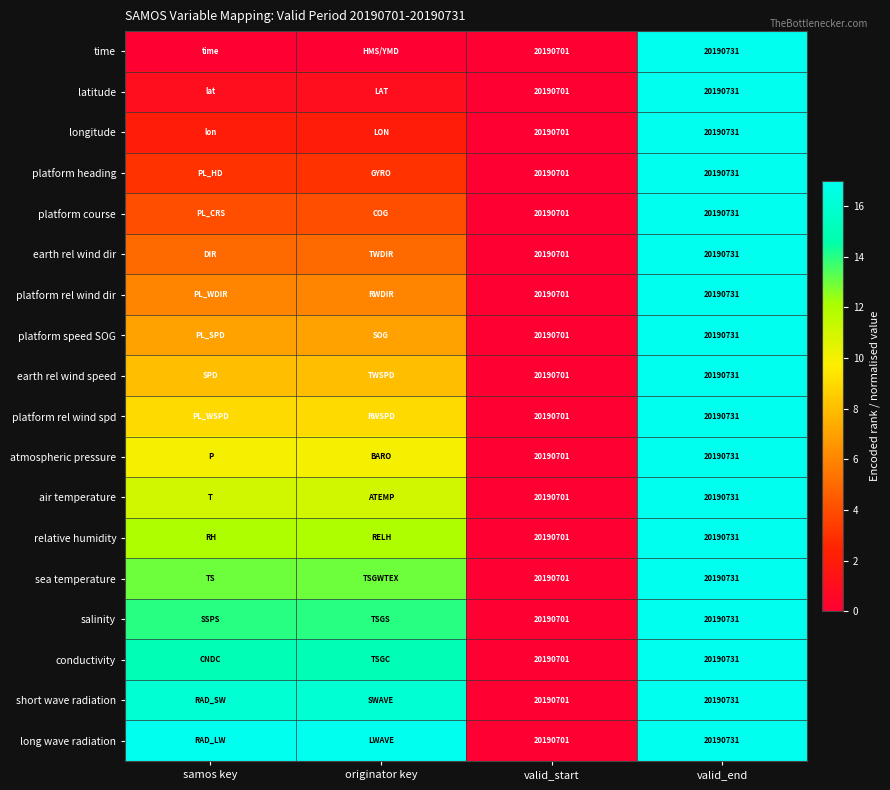

Is it true that platform course equals 29669282 at valid_start?

False